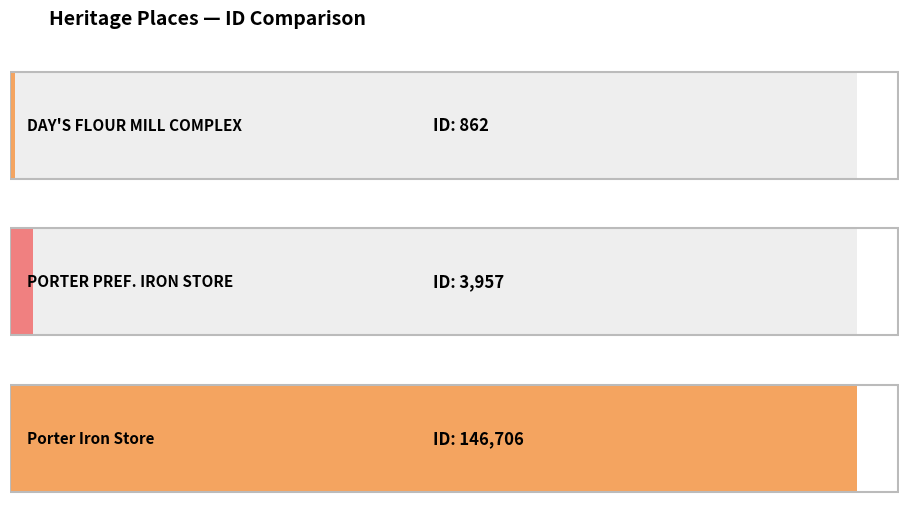

What is the maximum value shown in the chart?

146706